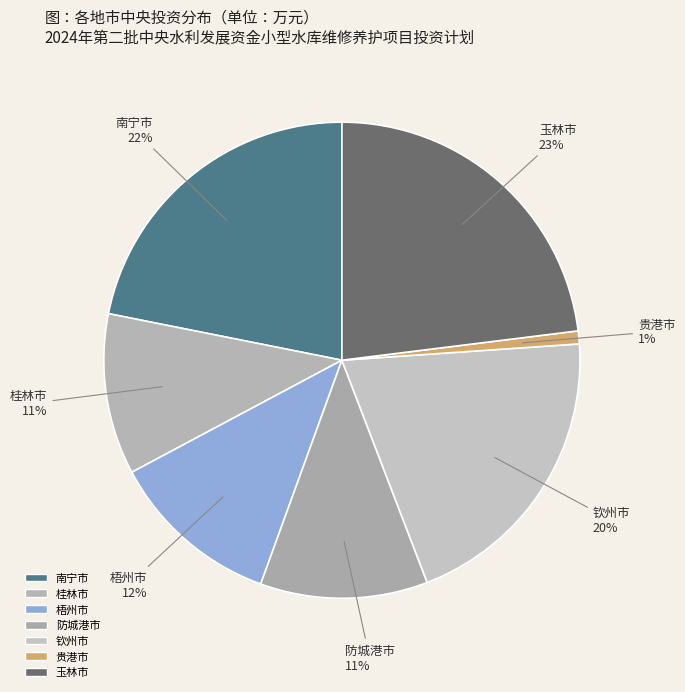

To the nearest percent, what percentage of the pie is 防城港市?

11%